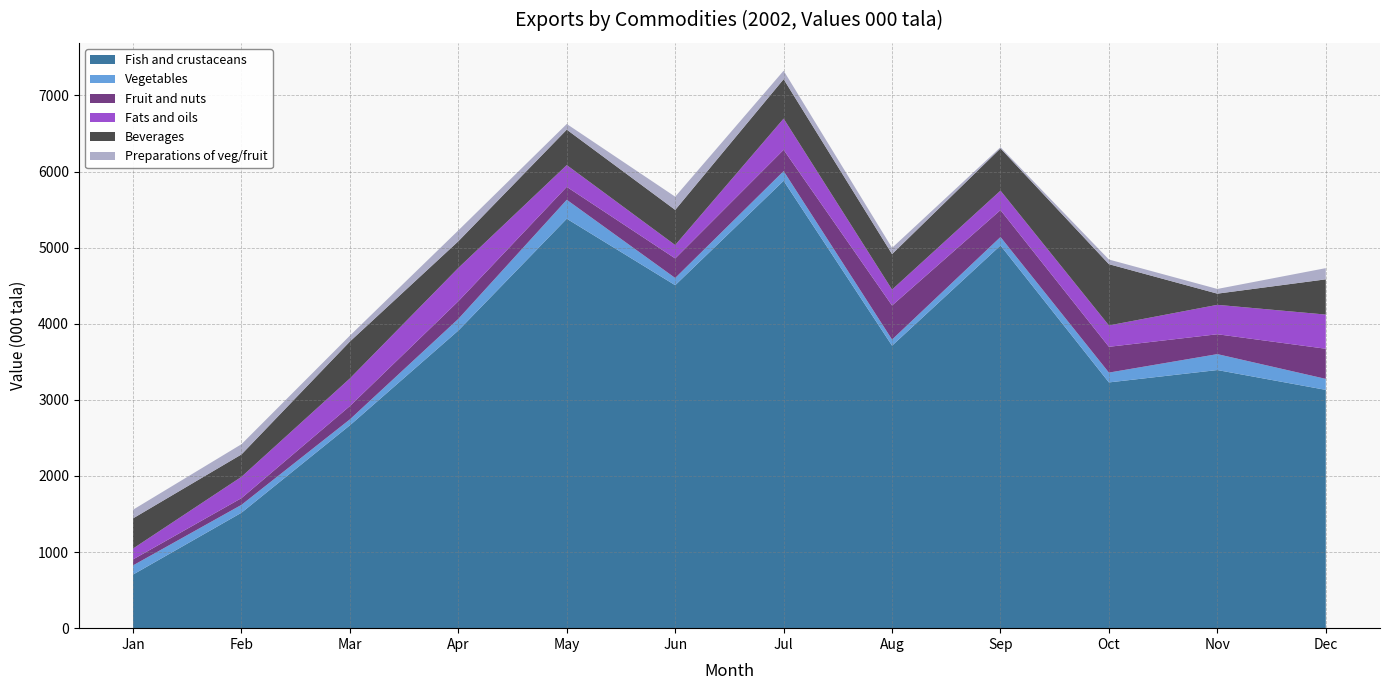

Reading left to right, extract all data points from this chart.

Fish and crustaceans: 704.4	1517.1	2666.0	3911.2	5380.3	4506.8	5879.1	3712.3	5029.1	3229.4	3391.9	3131.4
Vegetables: 120.4	103.3	77.9	152.9	249.2	94.7	127.3	80.3	110.9	129.1	209.2	144.4
Fruit and nuts: 78.6	88.4	175.0	232.1	169.6	256.8	279.6	447.6	353.8	339.0	261.2	396.1
Fats and oils: 142.8	280.3	363.1	437.9	286.4	176.1	410.1	209.1	255.7	280.7	386.5	449.0
Beverages: 396.5	294.0	484.8	350.4	465.5	462.1	518.0	466.5	555.2	805.2	146.9	463.0
Preparations of veg/fruit: 113.8	134.4	77.8	142.7	74.6	173.5	111.6	81.8	15.6	60.9	61.9	147.2